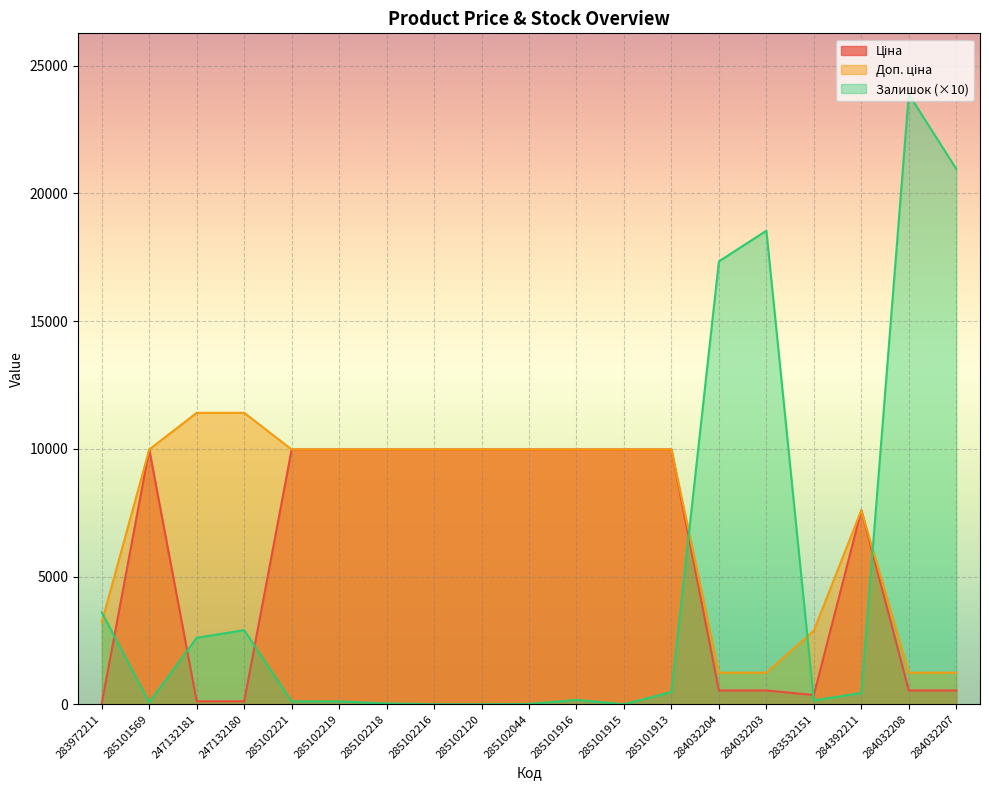

Is it true that Залишок equals 0.0 at 285102120?

True